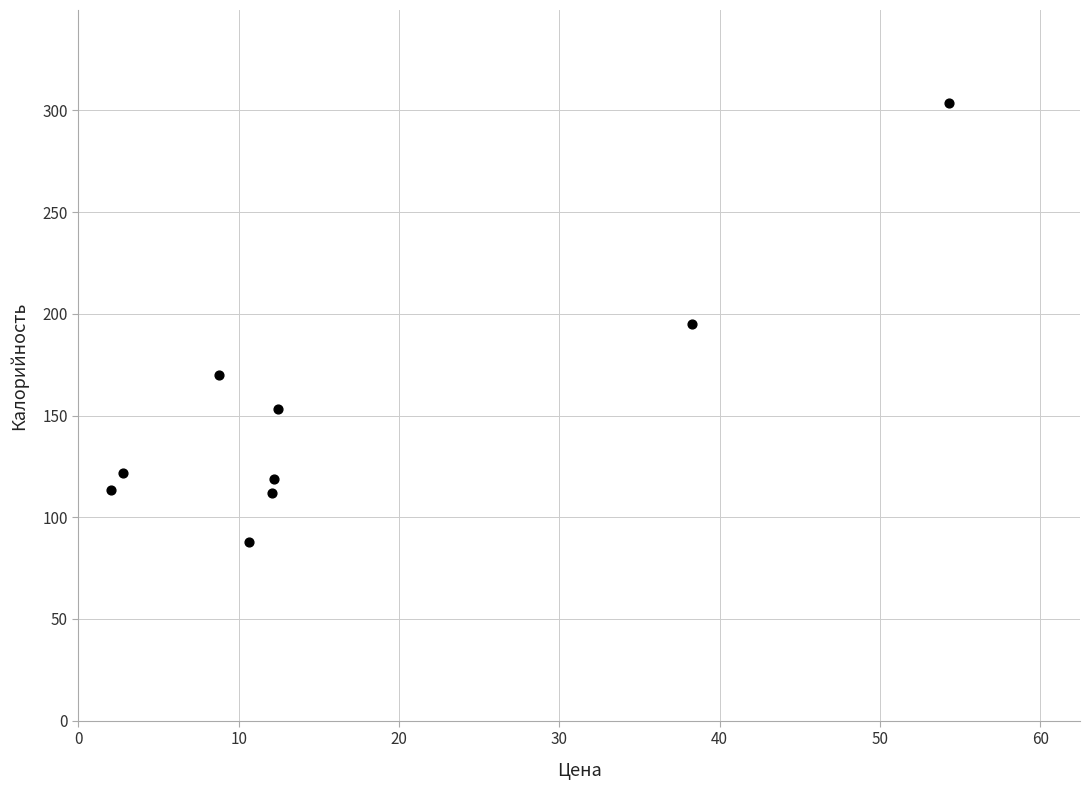

What is the range of Y values (max minus min)?

215.8